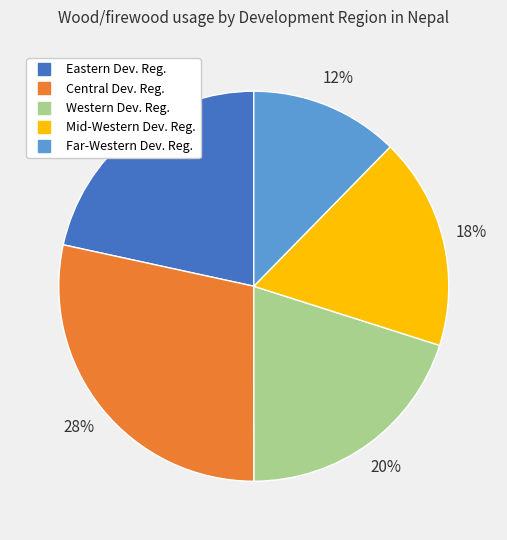

Rank the categories by value from highest to lowest.

Central Dev. Reg., Eastern Dev. Reg., Western Dev. Reg., Mid-Western Dev. Reg., Far-Western Dev. Reg.